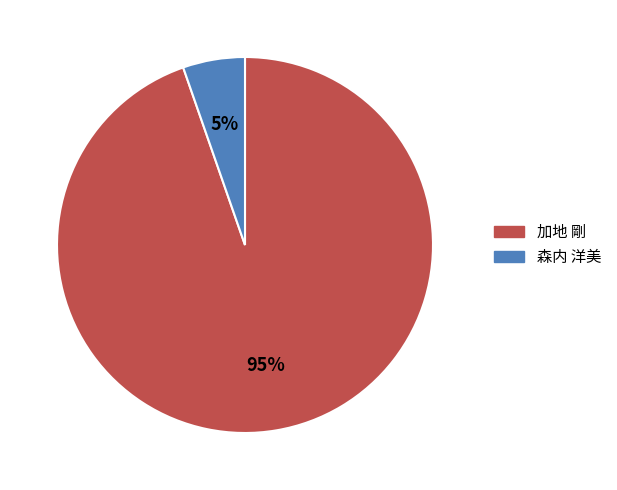

To the nearest percent, what percentage of the pie is 森内 洋美?

5%